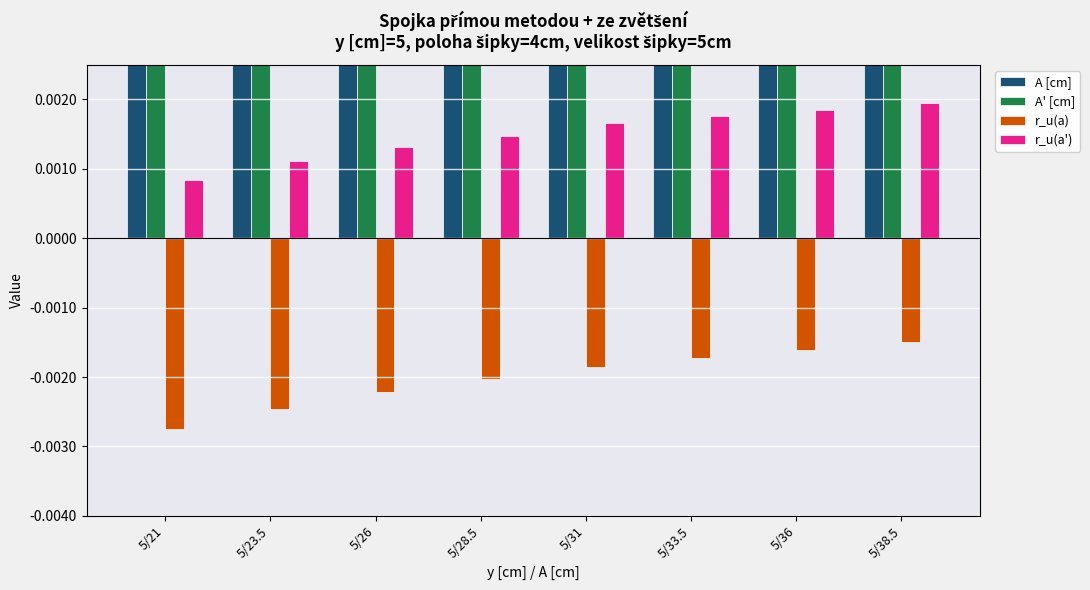

What is the difference between the maximum and minimum values in the A [cm] series?

17.5